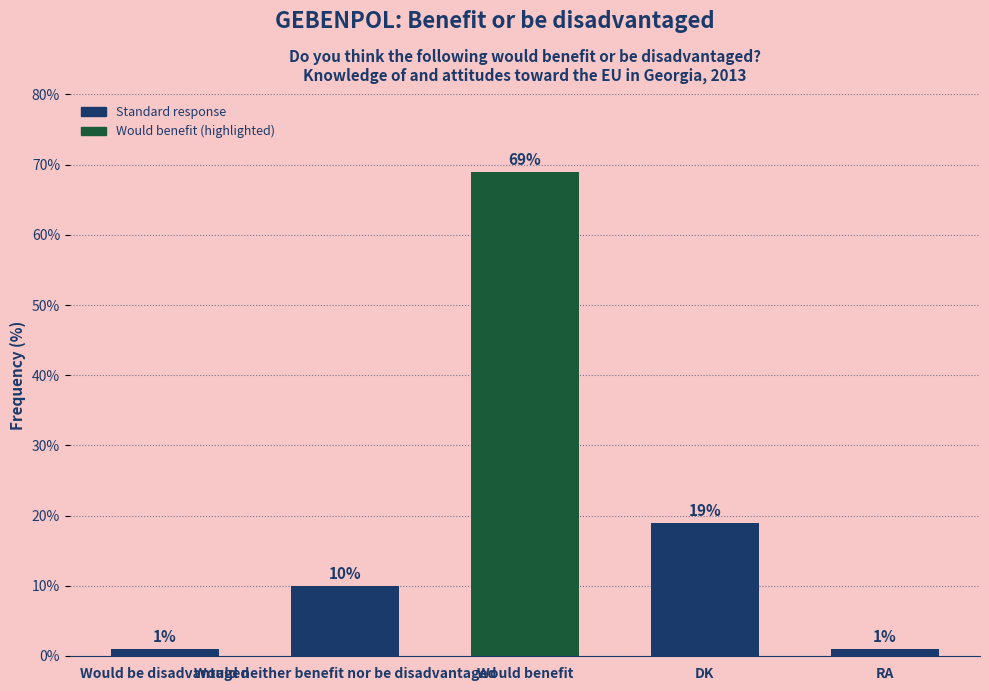

What is the greatest value displayed?

69